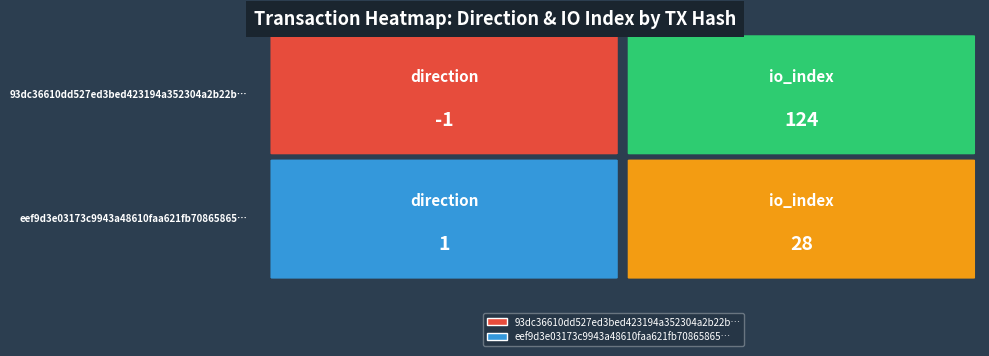

Between 0 and 1, which is larger?

1